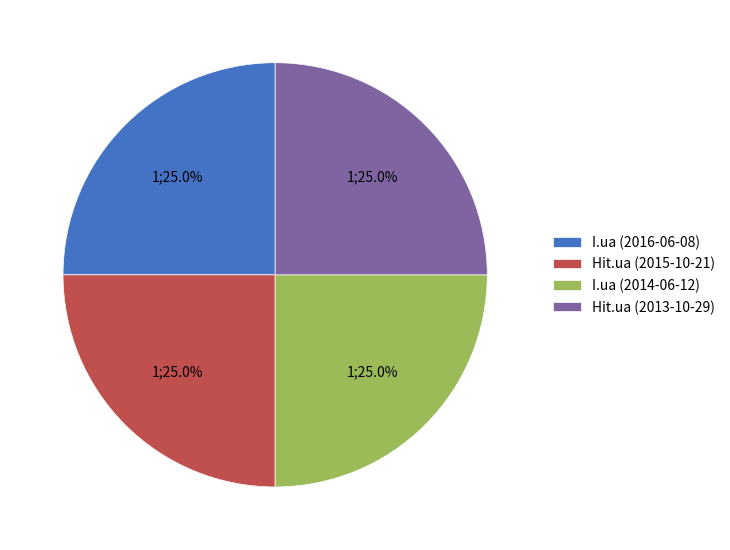

What percentage do Hit.ua (2013-10-29) and I.ua (2014-06-12) together represent?

50.0%